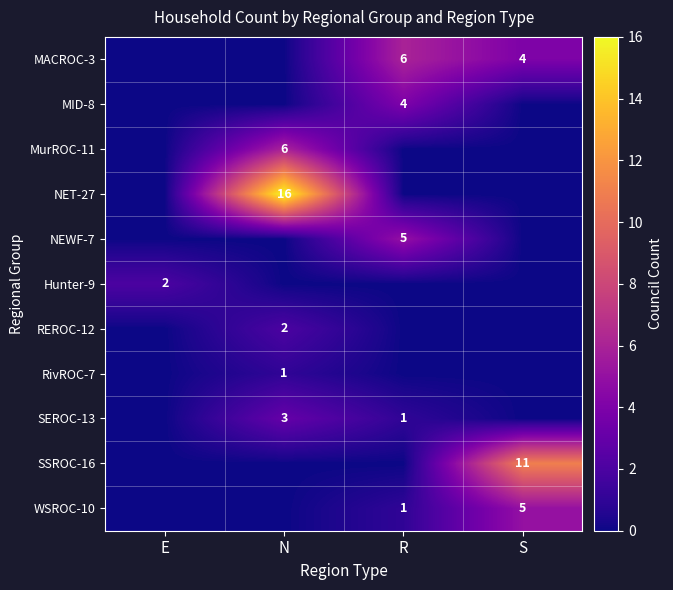

The value of SSROC-16 at S is 6. True or false?

False